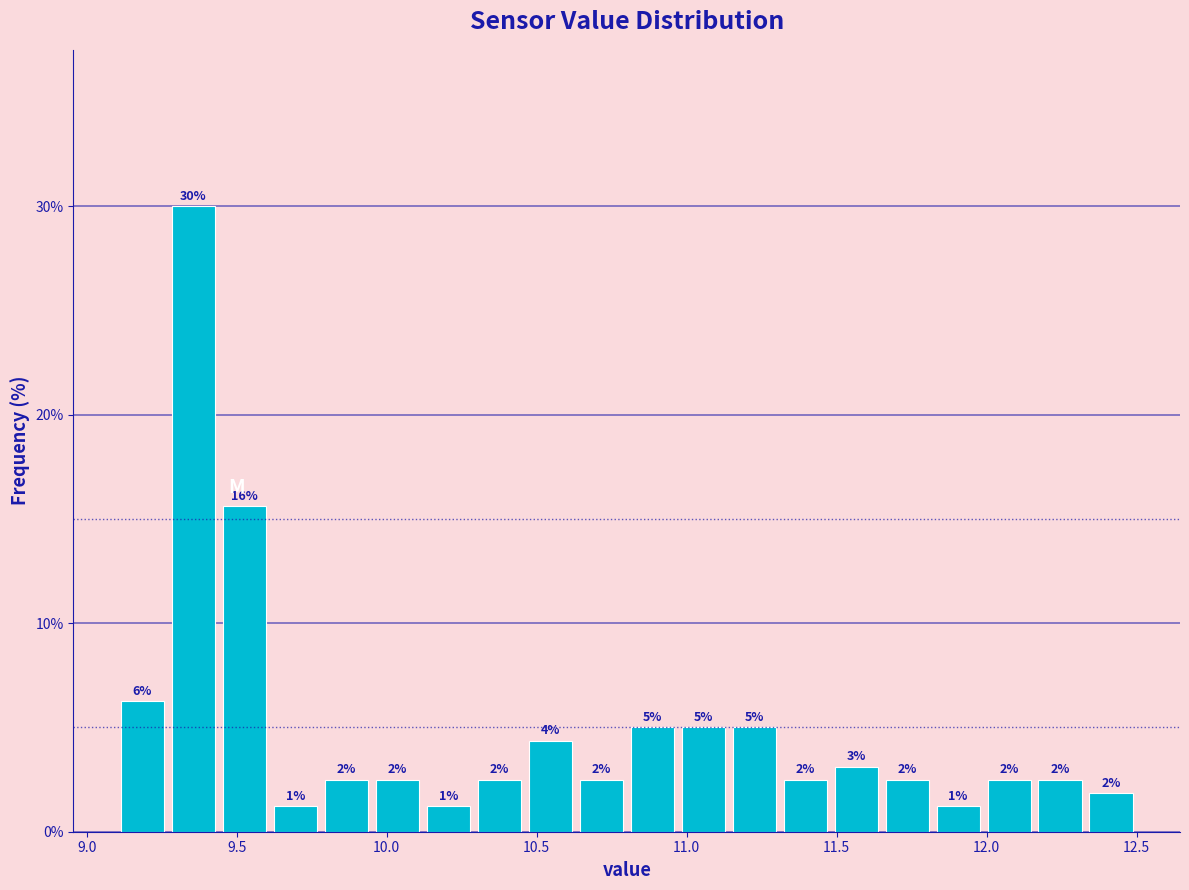

Around what value on the x-axis is the tallest bar? Give the approximate position of its centre, as read against the axis.

9.35